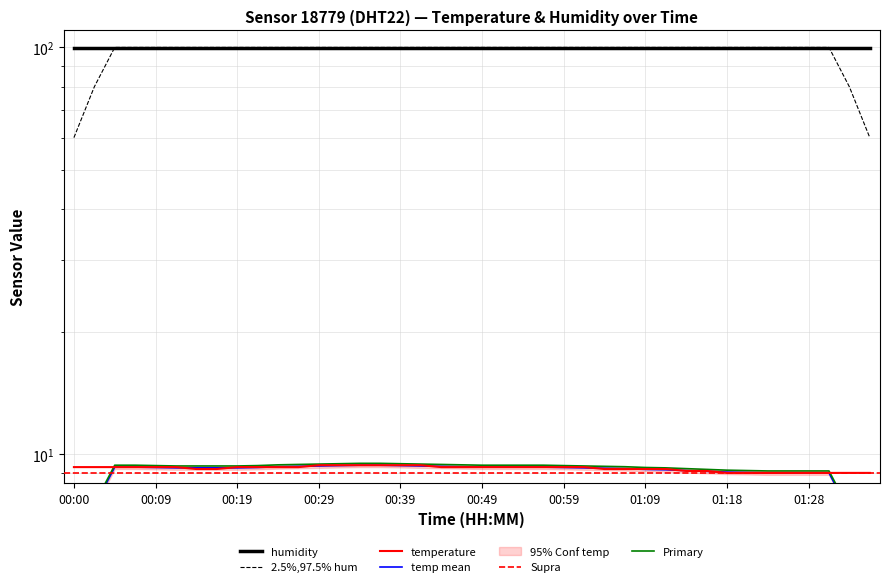

Approximately how many times larger is the value at 00:56 compared to 01:11?

1.0